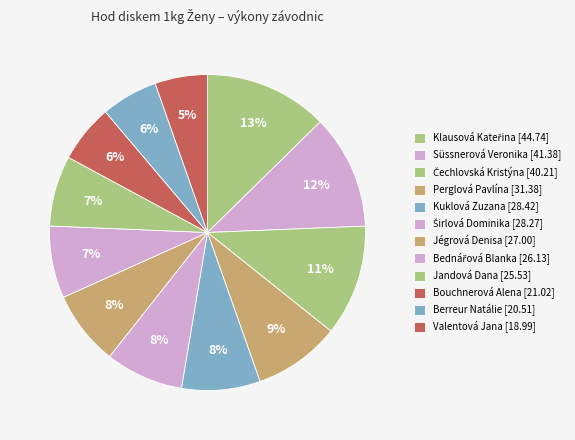

How many slices are in this pie chart?

12